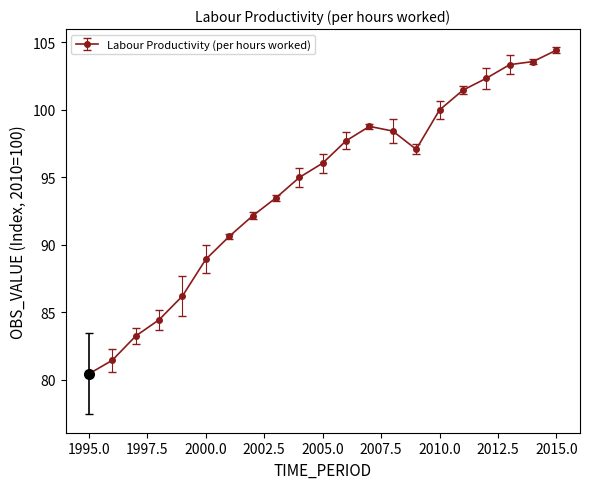

What is the average value?

94.3